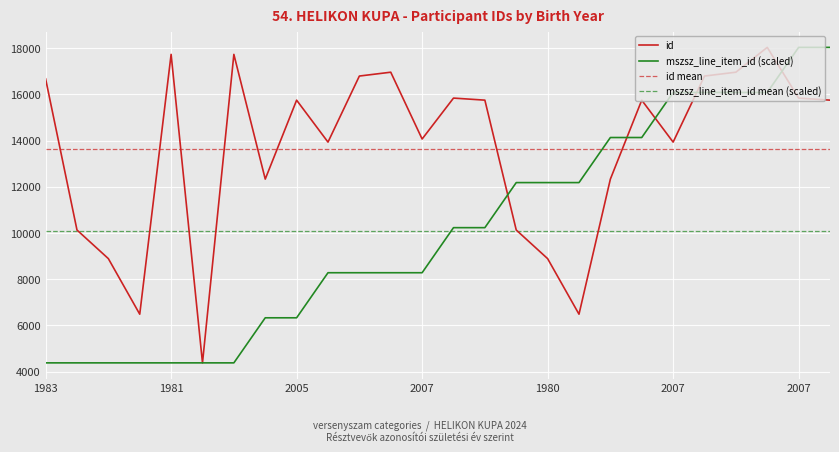

What is the greatest value displayed?

18034.0